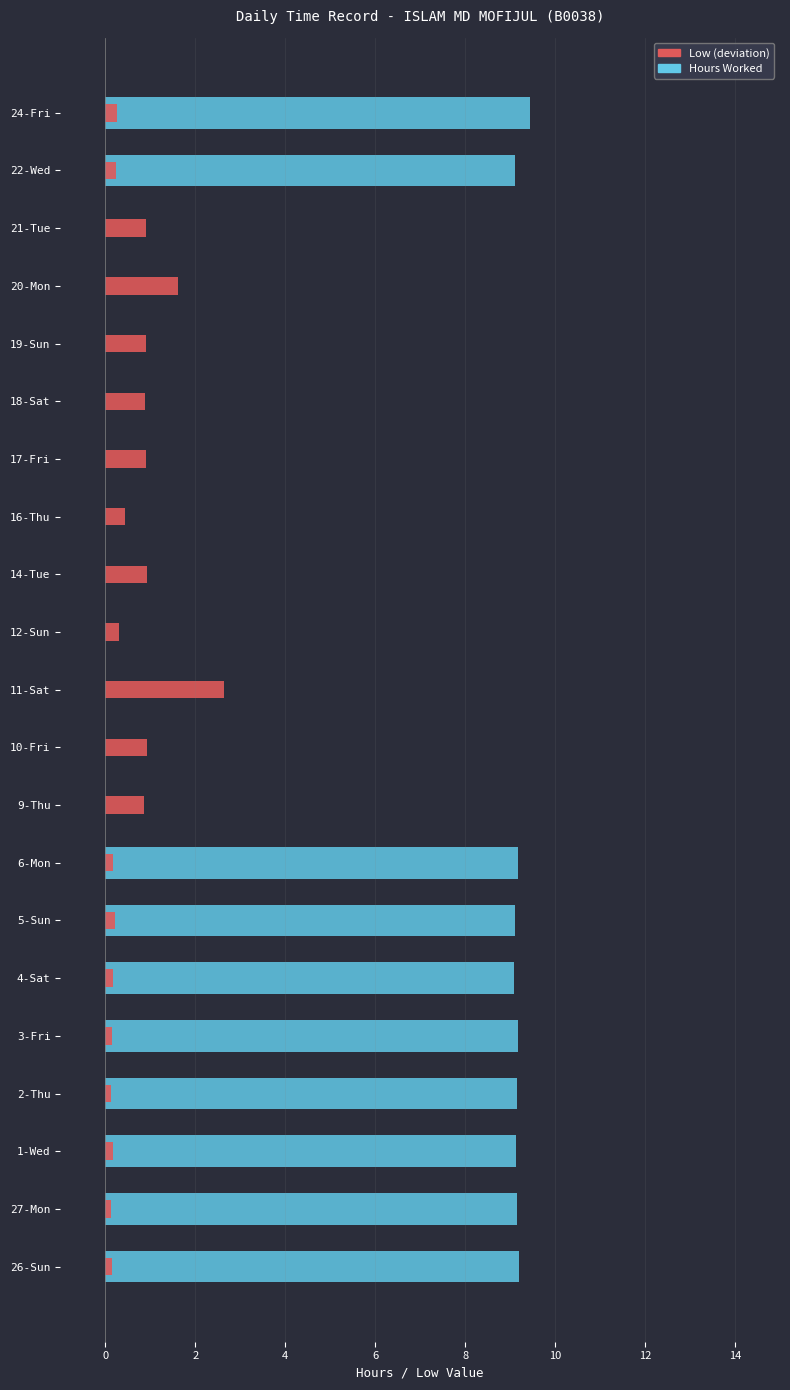

What are all the series names shown in the legend?

Hours Worked, Low (deviation)